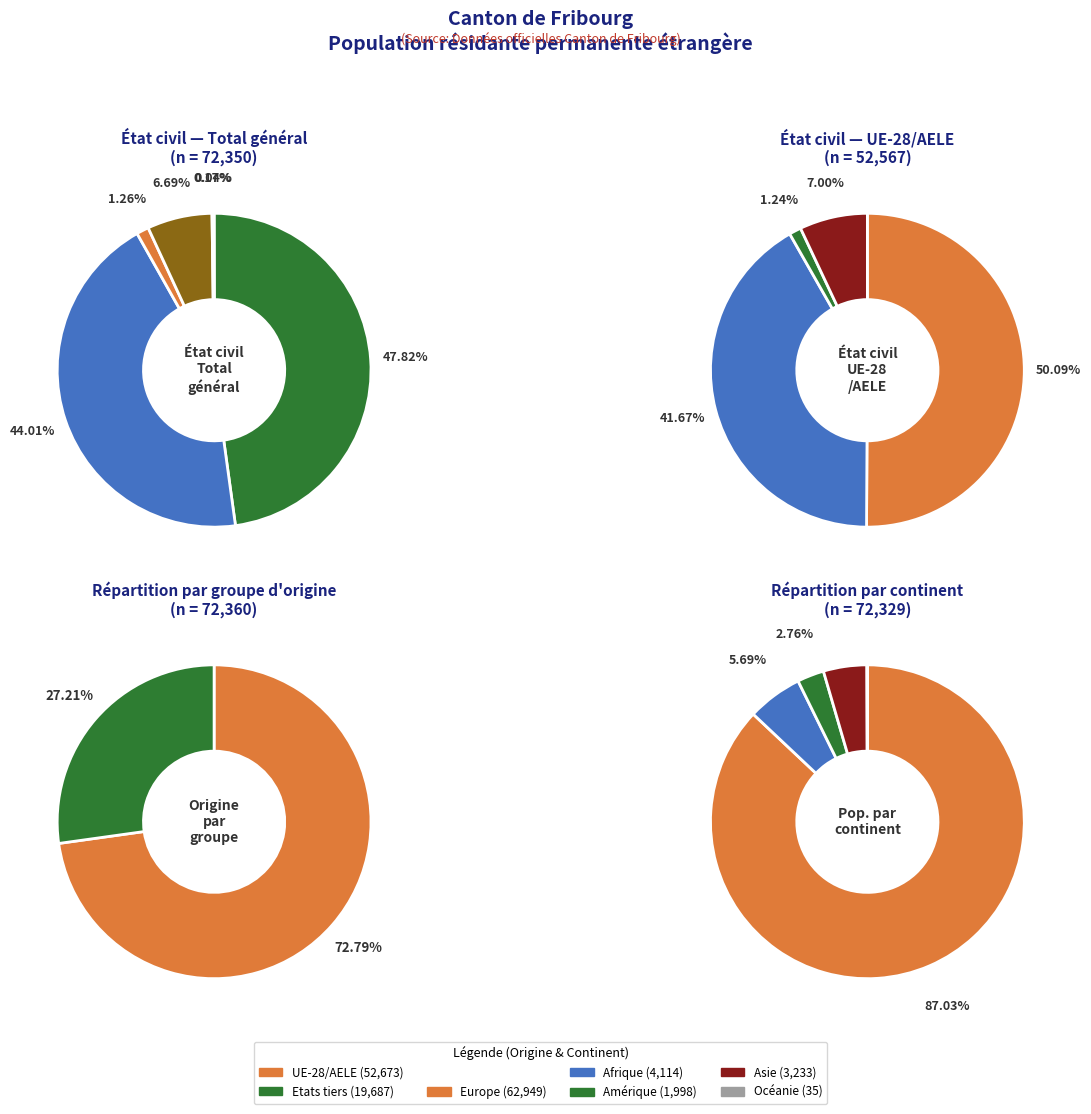

Does UE-28/AELE account for over 50% of the chart?

No